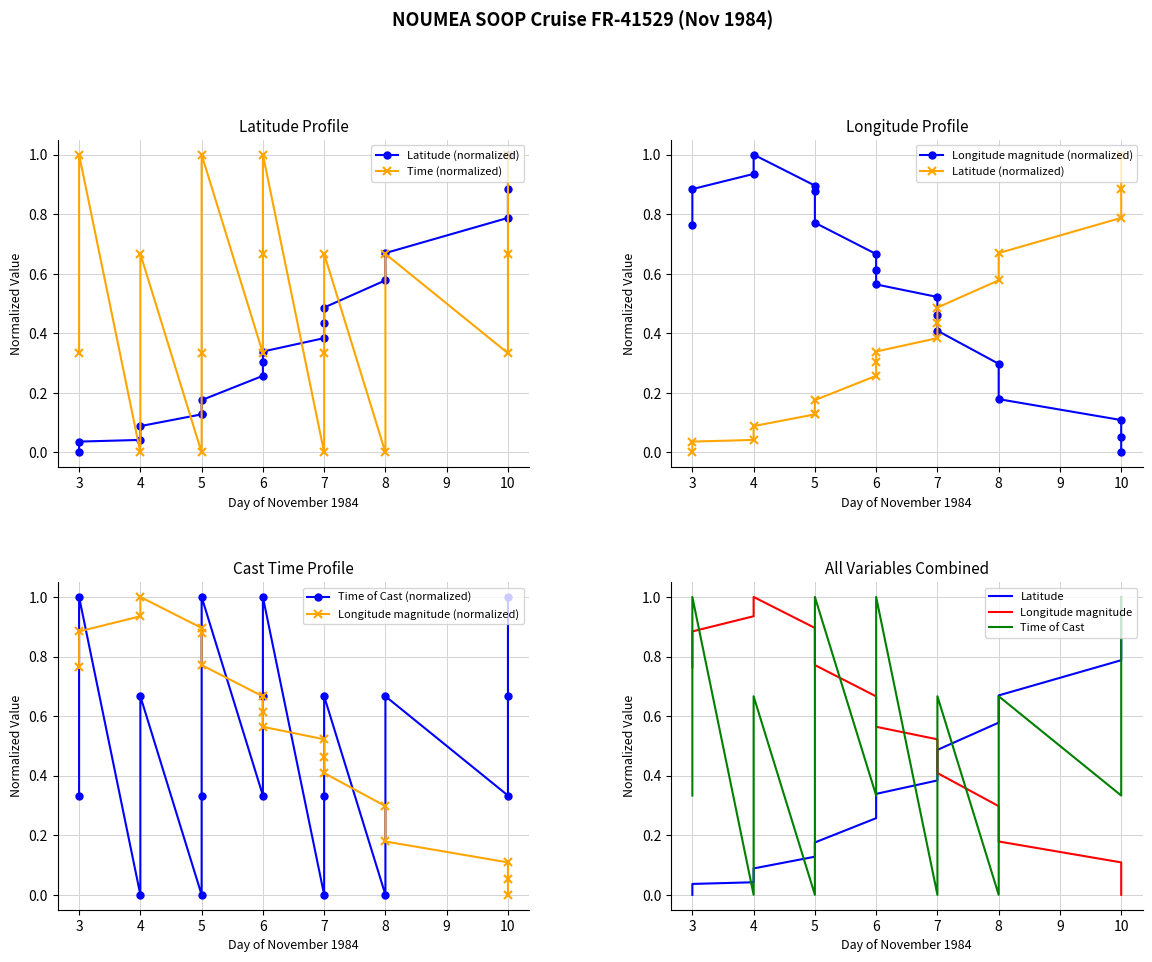

Which series has the largest total across all categories?

TIME